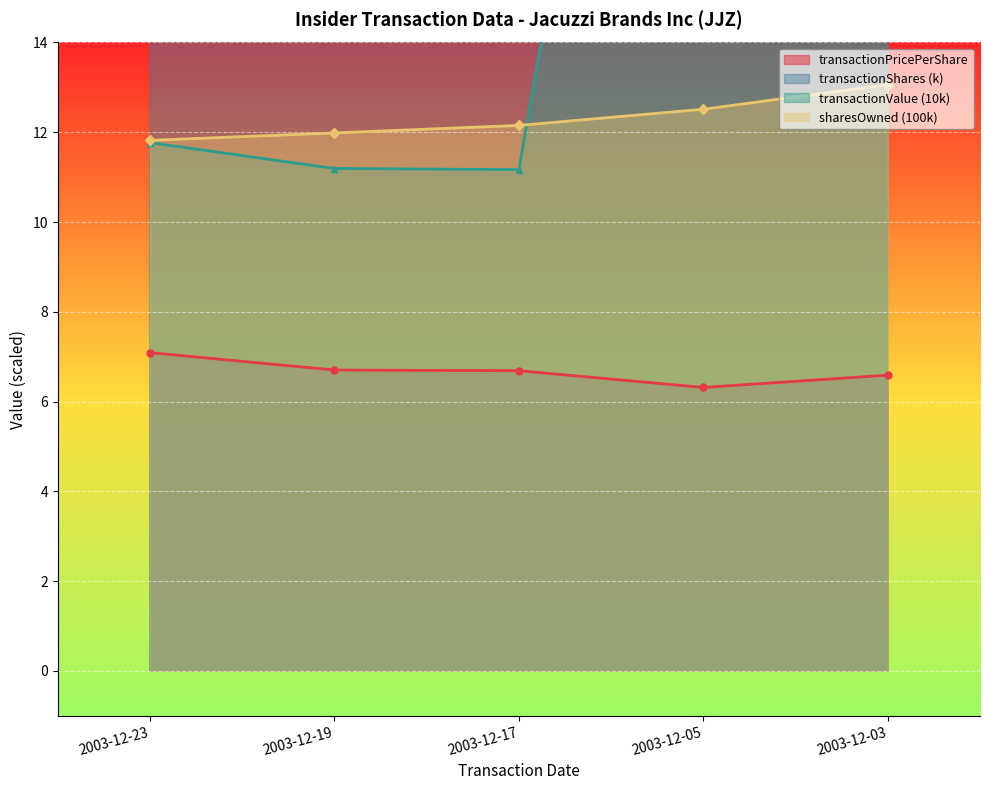

Which label corresponds to the largest value in the chart?

2003-12-05